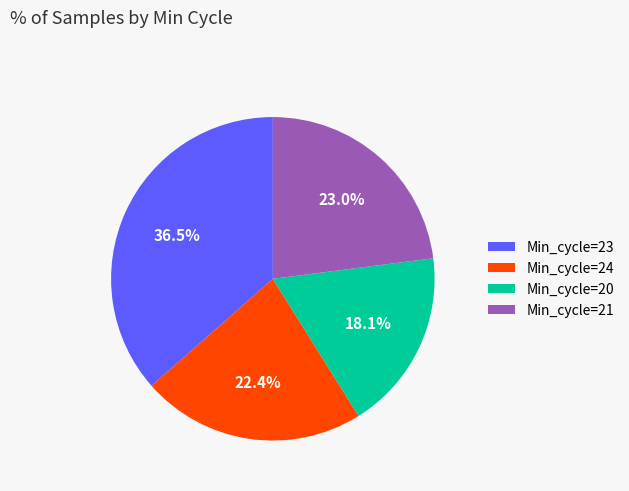

Which category has the biggest portion of the pie?

Min_cycle=23